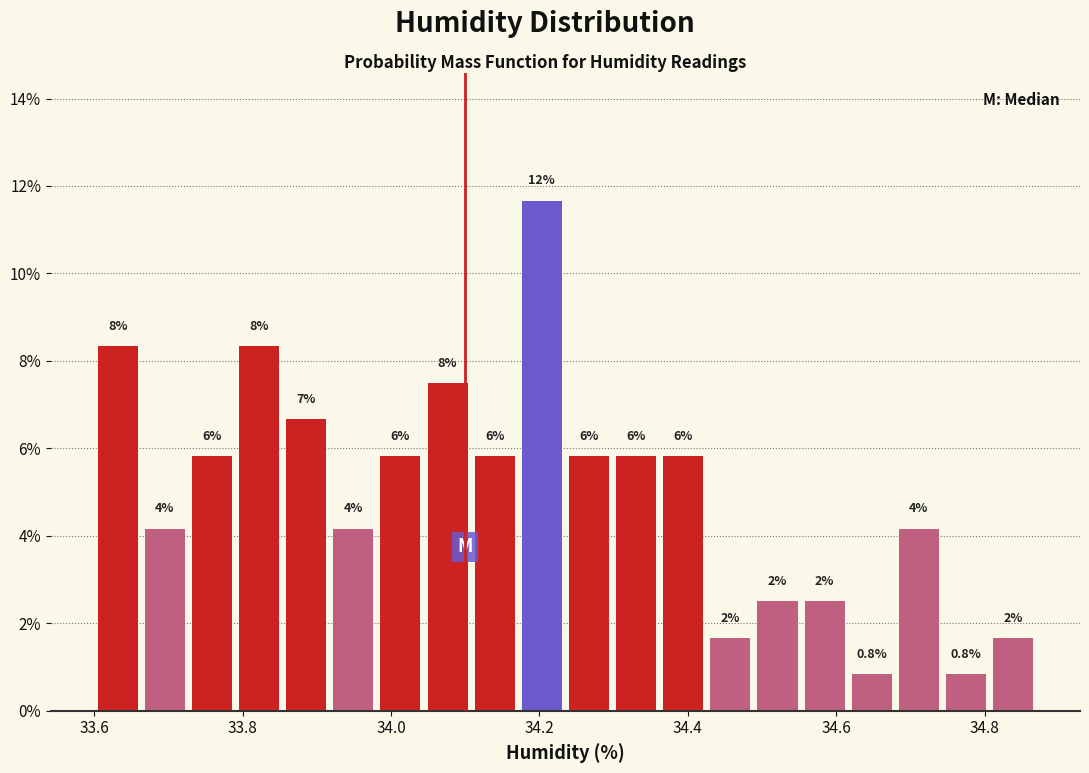

Around what value on the x-axis is the tallest bar? Give the approximate position of its centre, as read against the axis.

34.20